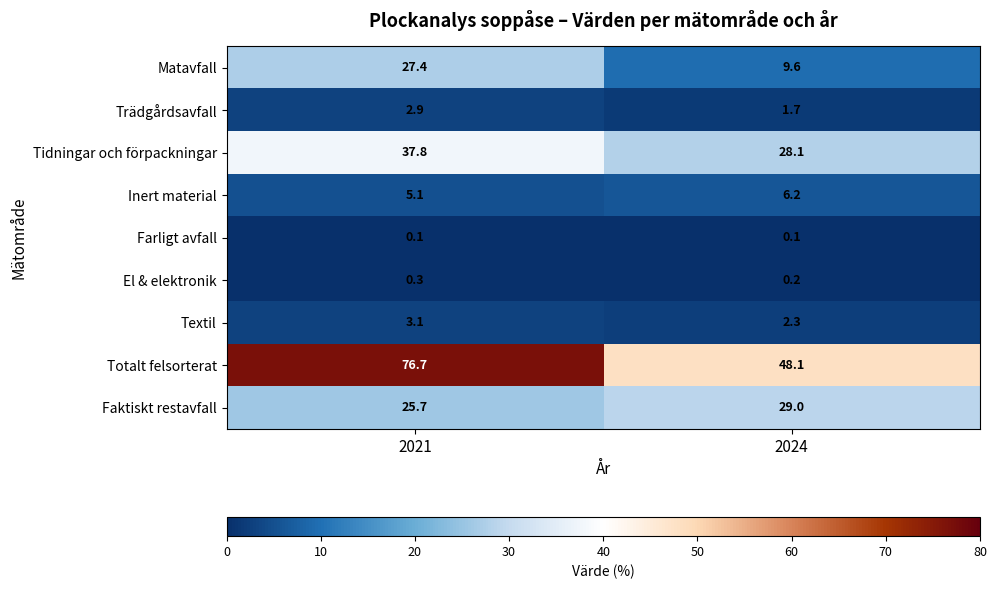

At which category is the sum across all series the highest?

2021